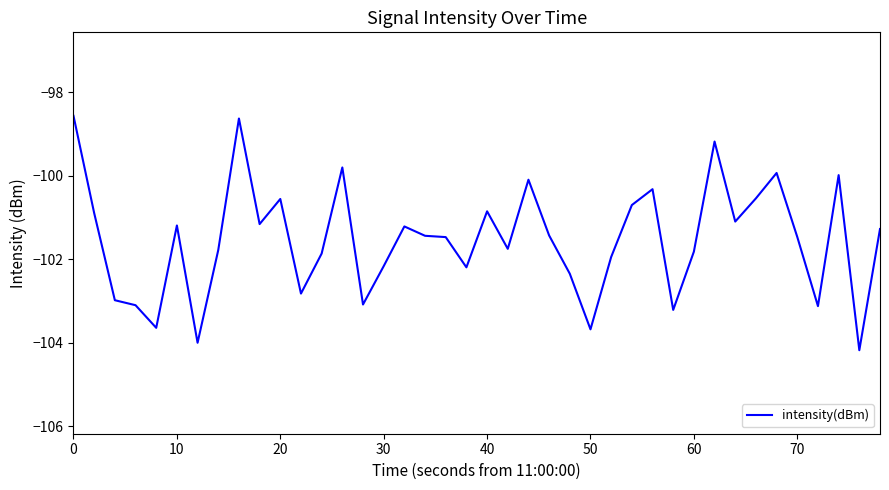

Count the number of categories in the chart.

40